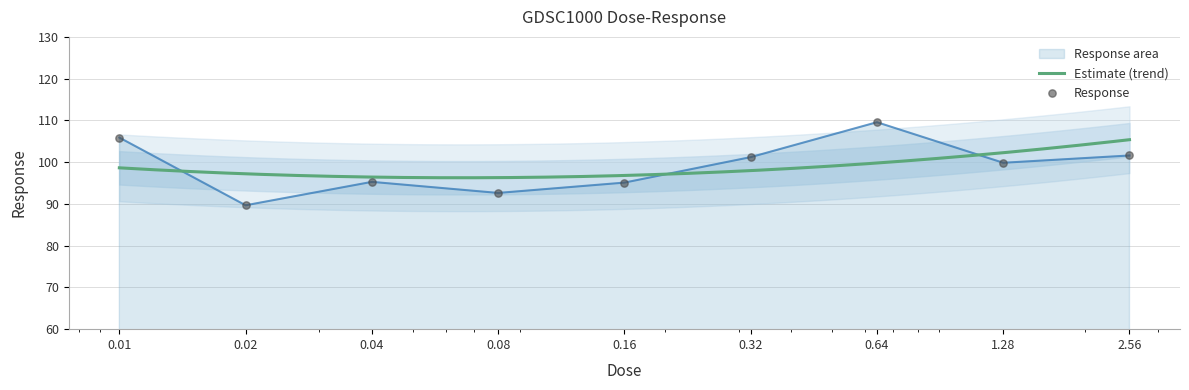

Approximately how many times larger is the value at 0.16 compared to 0.08?

1.0